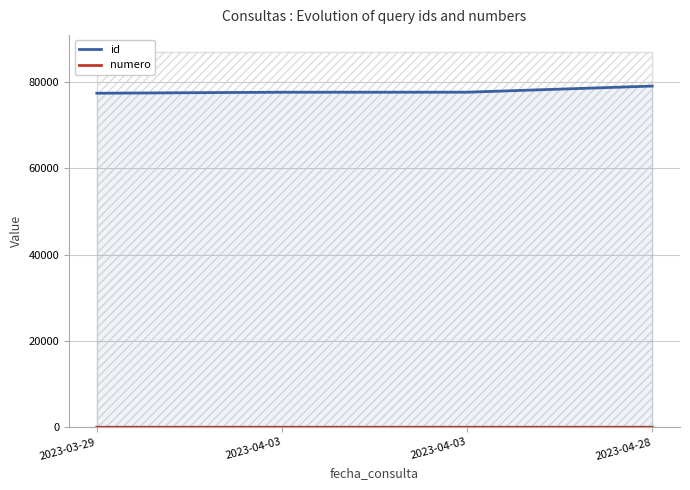

True or false: id and numero intersect in this chart.

False